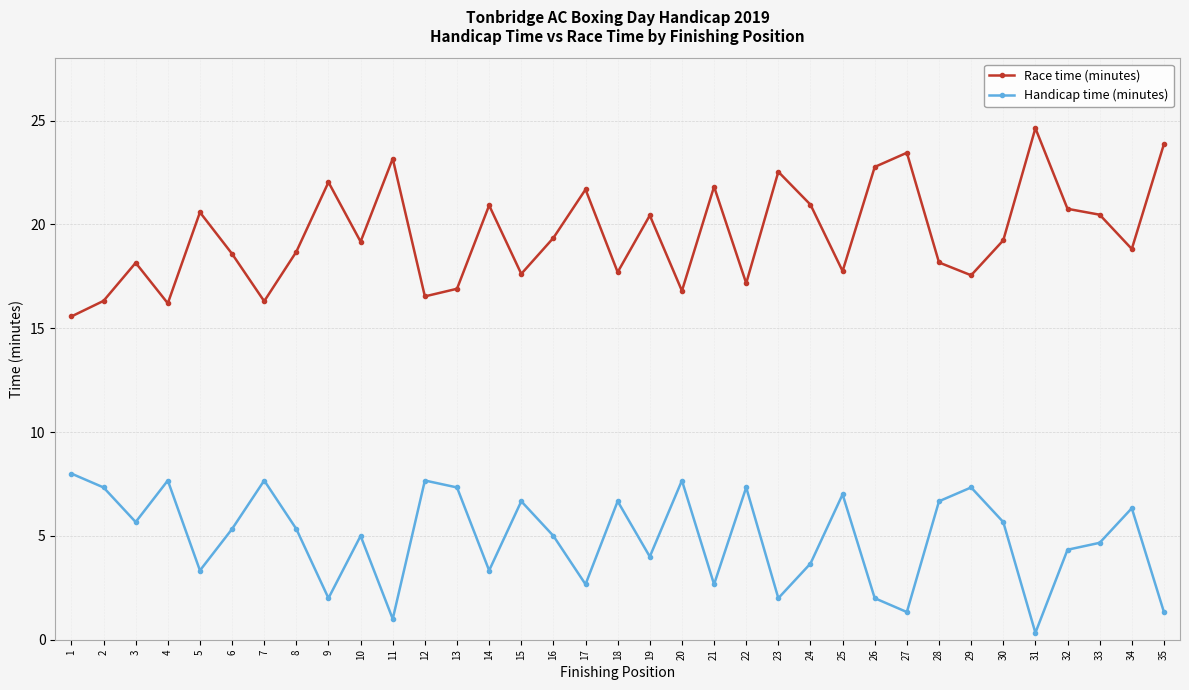

Rank the series by their average value, from highest to lowest.

Race time (minutes), Handicap time (minutes)